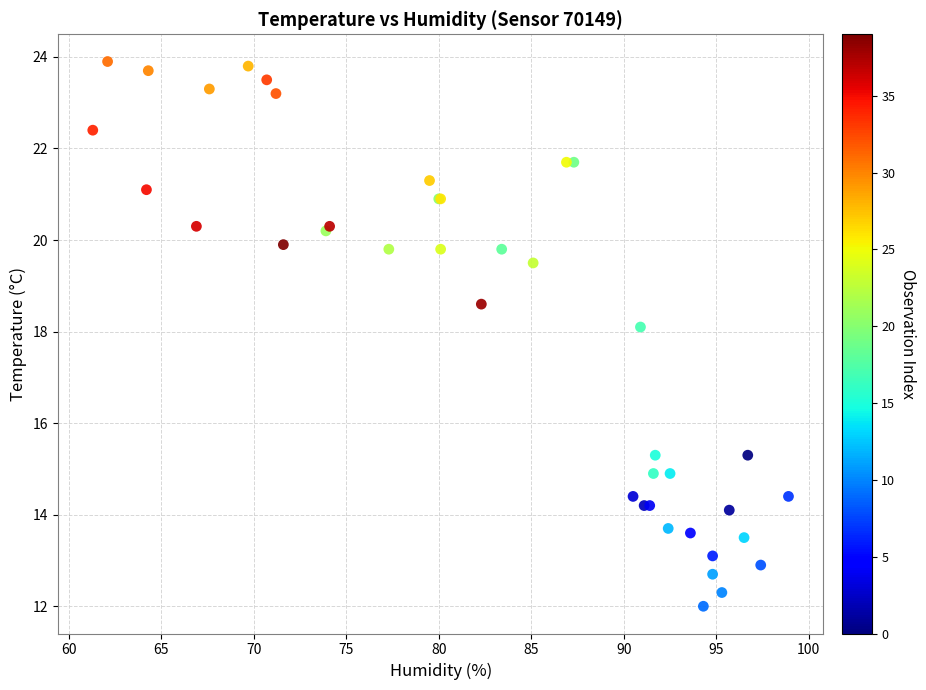

What Y value in the scatter plot is closest to 17?

18.1